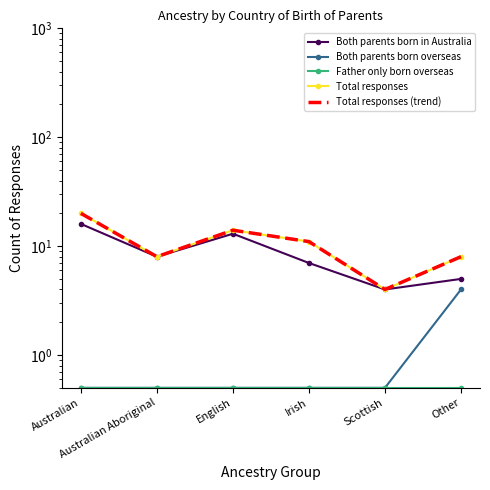

Count the Total responses values in the range 8 to 14.

4